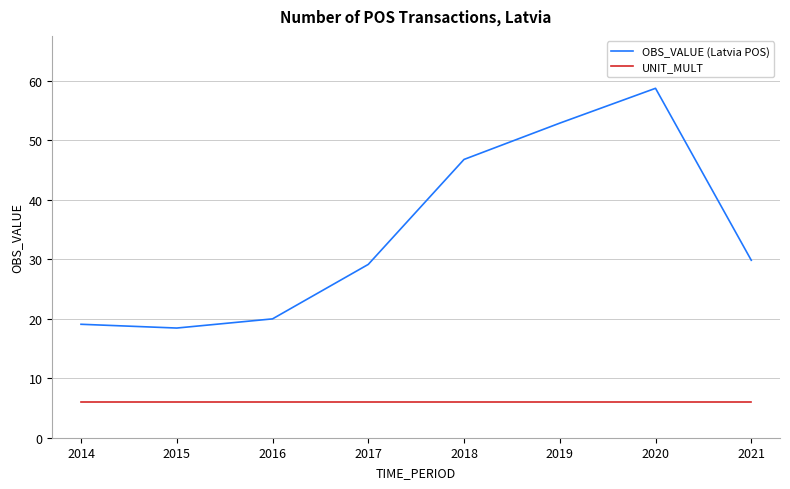

What is the highest value of the UNIT_MULT series?

6.0